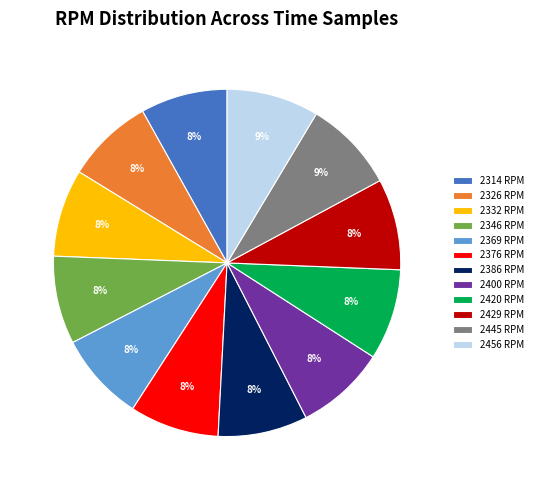

What is the ratio of the value at 2369 RPM to the value at 2332 RPM?

1.0